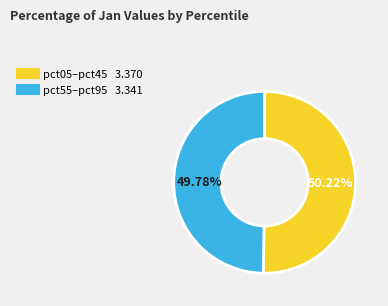

To the nearest percent, what is the average slice percentage?

50%